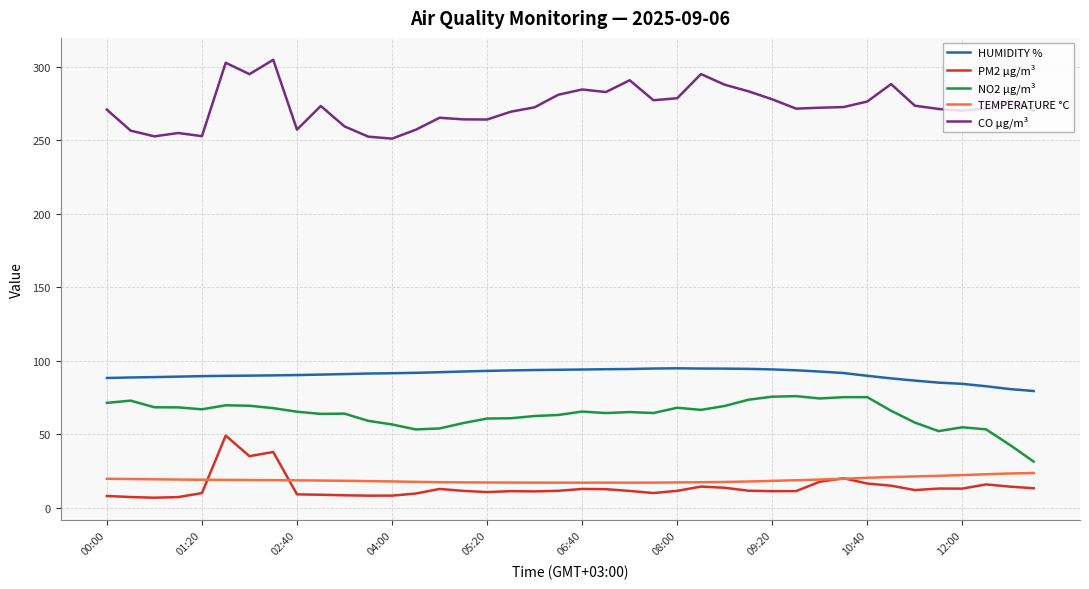

Is this an area chart (filled region under the line)?

No